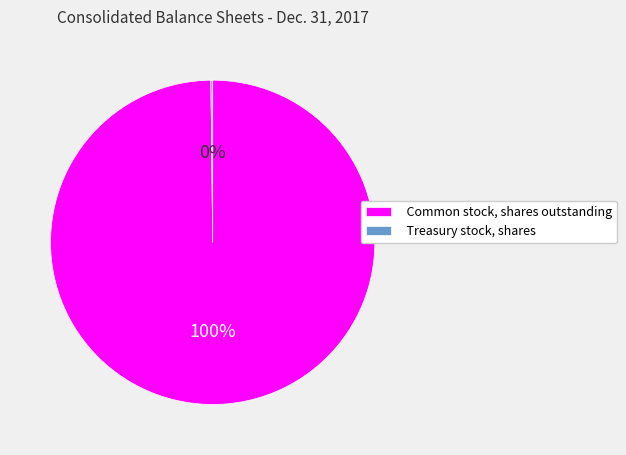

True or false: Common stock, shares outstanding accounts for 100% of the total.

True